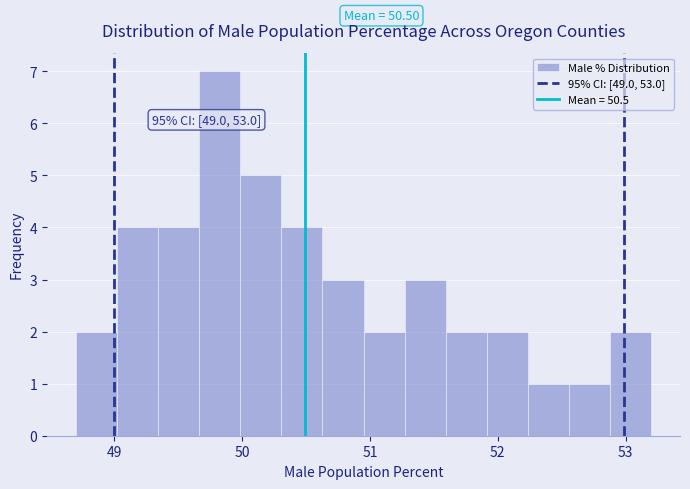

Read against the x-axis, roughly where is the centre of the tallest bar?

49.8